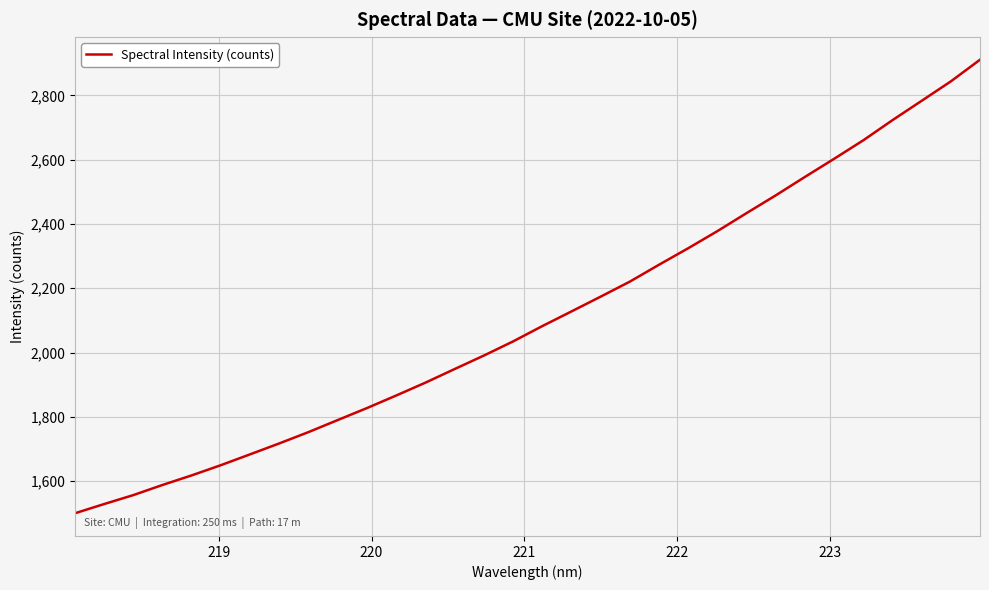

What is the greatest value displayed?

2911.2